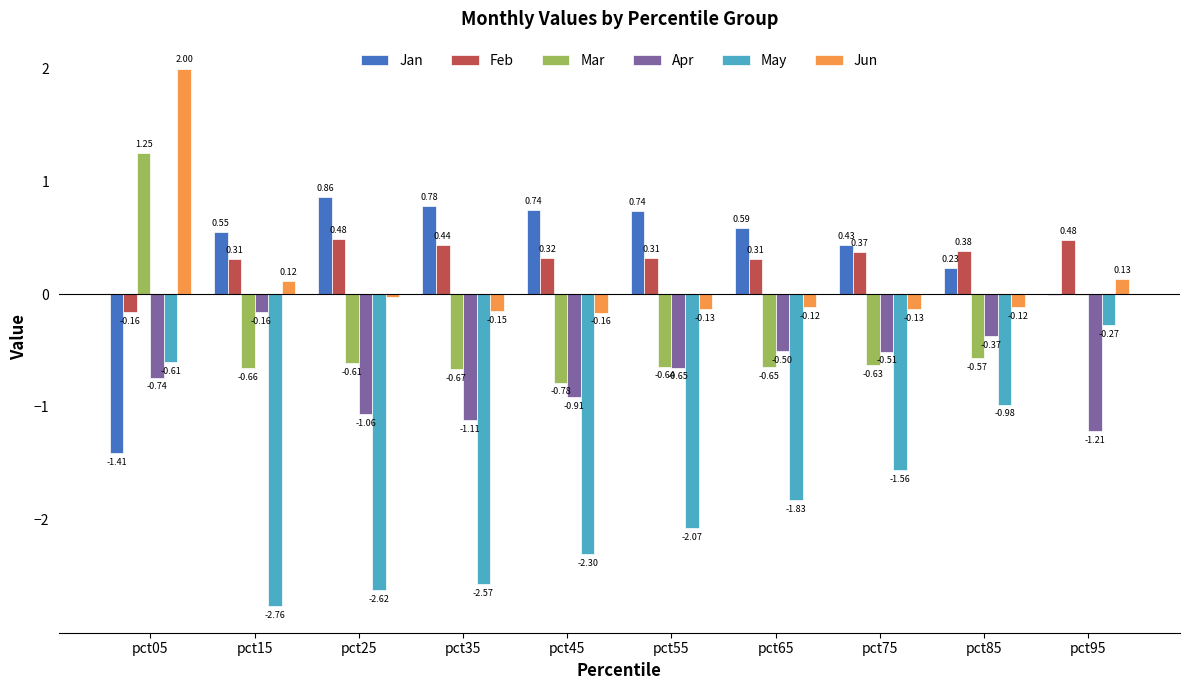

Where does the Mar series first go above 0?

pct05